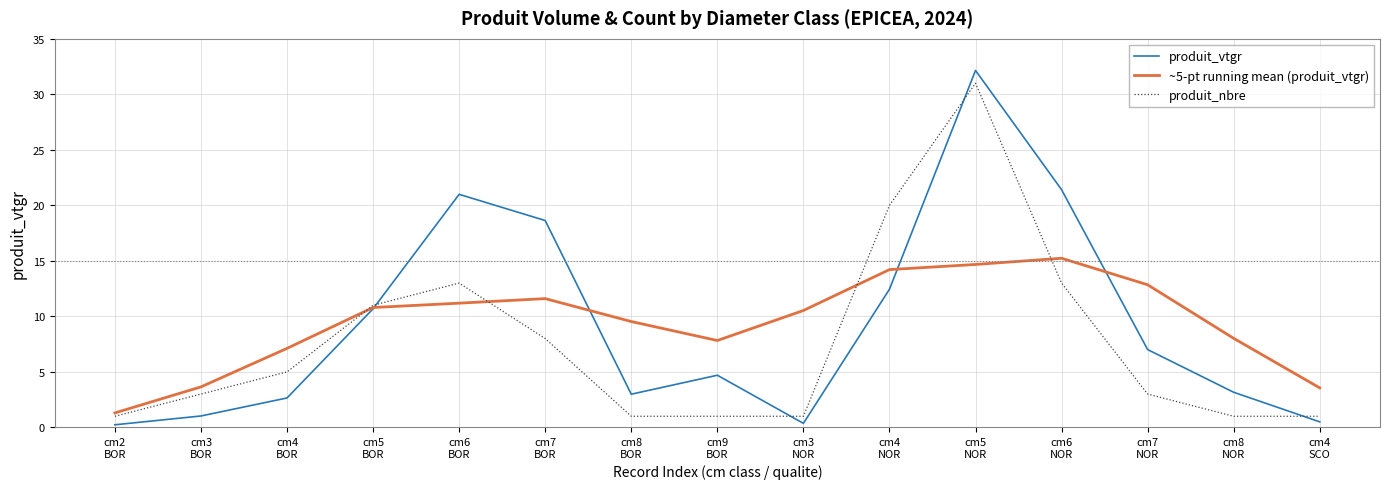

What is the difference between the highest and lowest values at cm7
NOR?

9.8